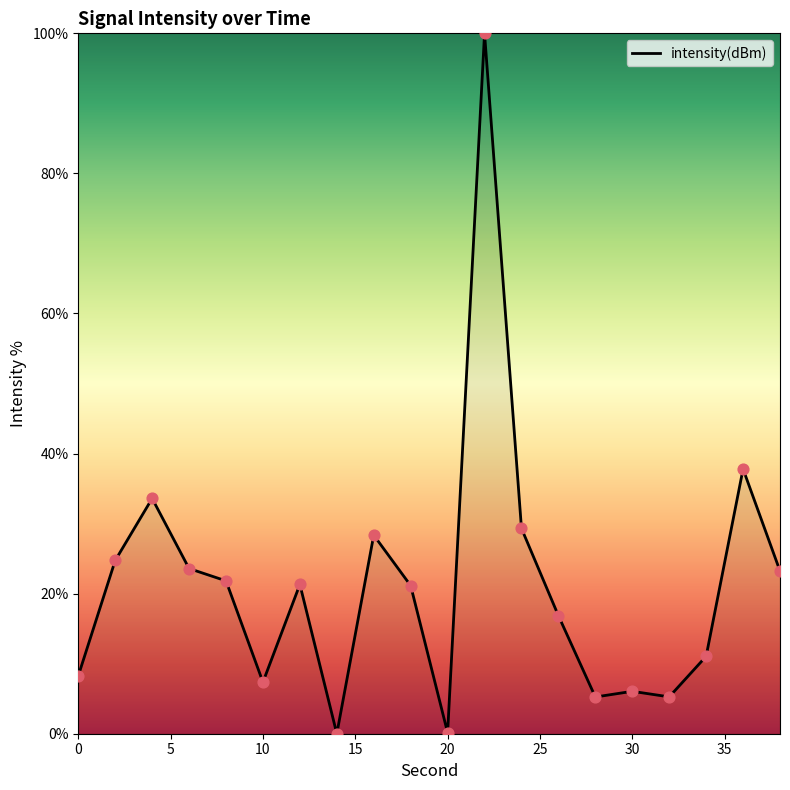

What is the maximum value shown in the chart?

100.0